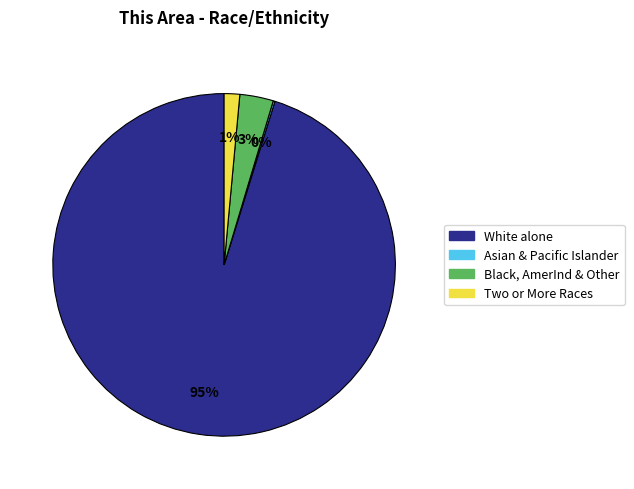

To the nearest percent, what is the average slice percentage?

25%